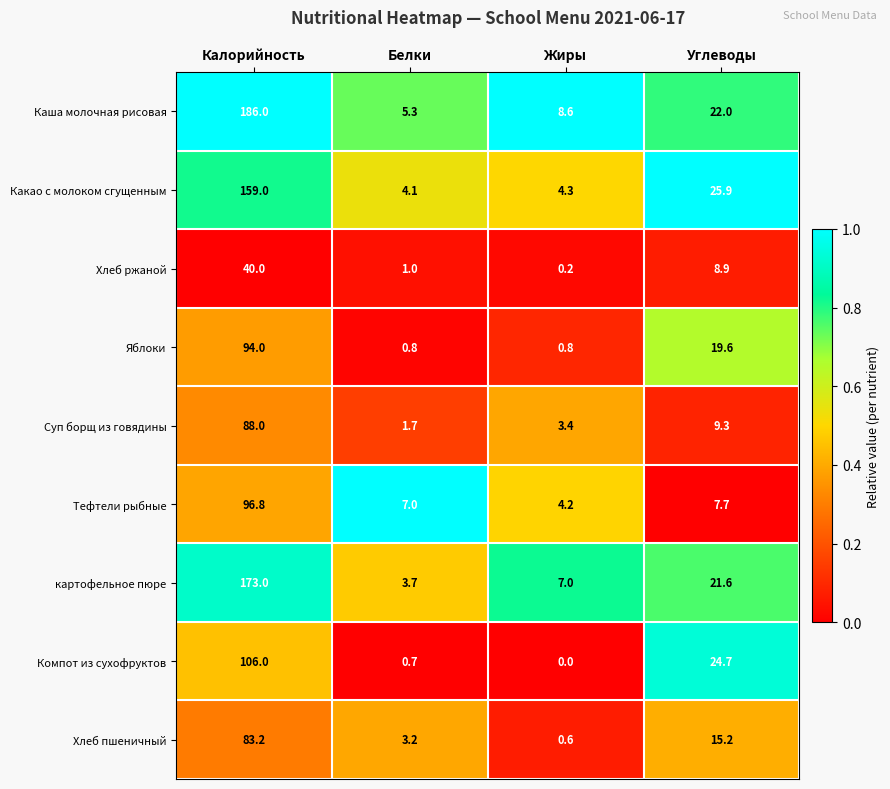

At which label does картофельное пюре reach its peak?

Калорийность